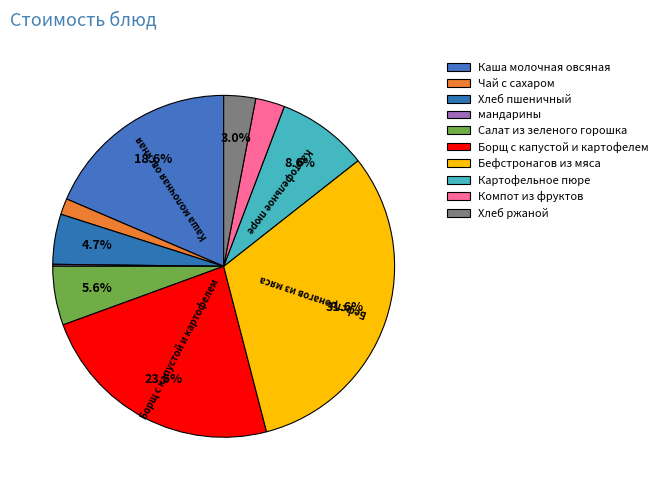

What is the largest slice in the pie chart?

Бефстронагов из мяса